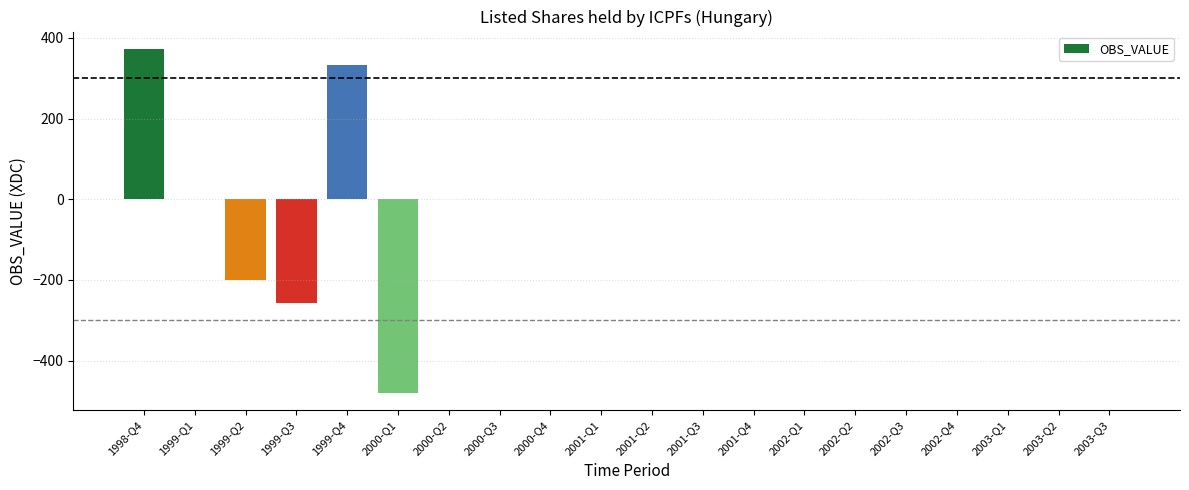

What is the average value?

-12